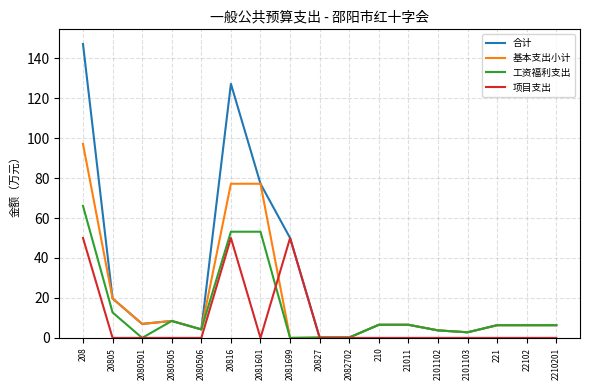

At how many categories does at least one series exceed 117?

2